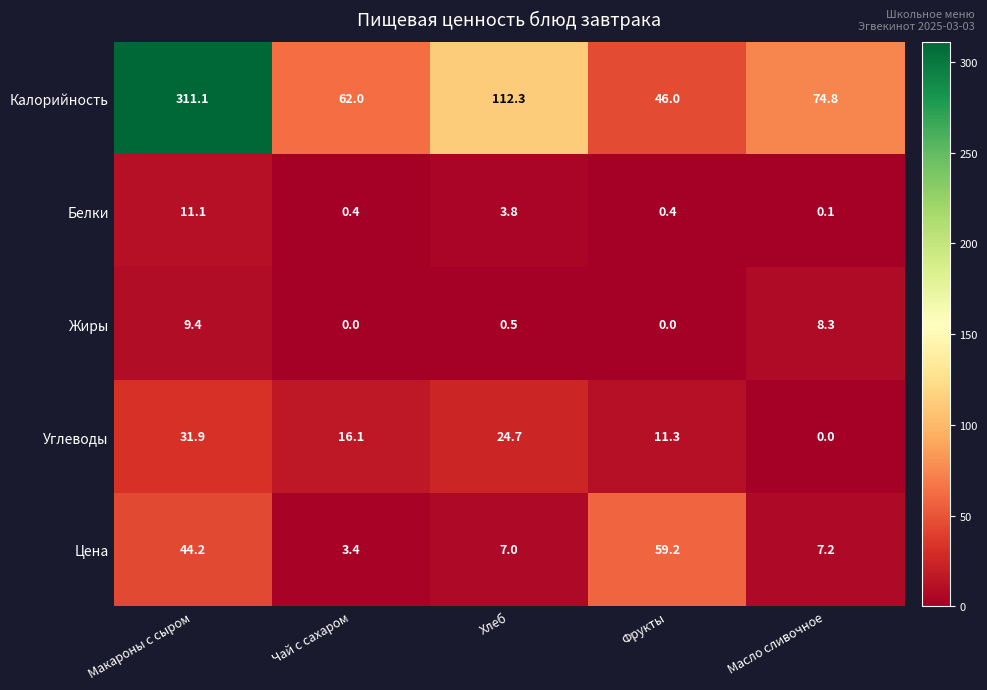

What is the difference between the second highest and minimum values in the Углеводы series?

24.7